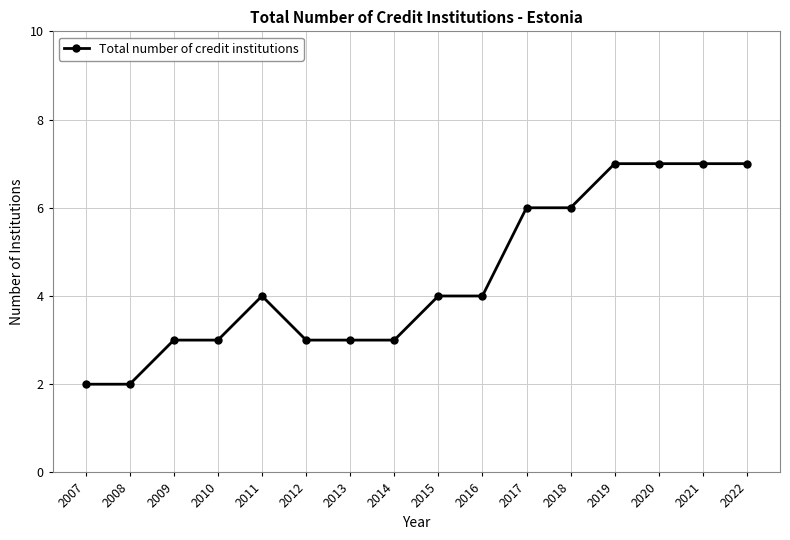

What value does the data have at 2013?

3